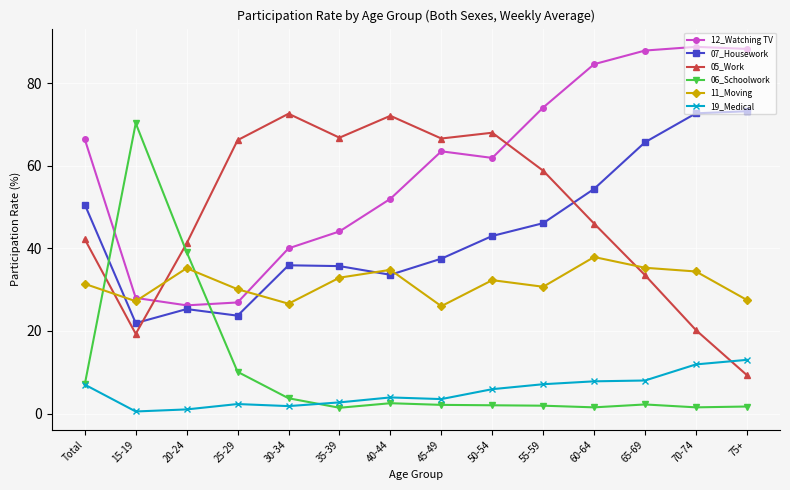

Does the chart display data point markers on the line(s)?

Yes